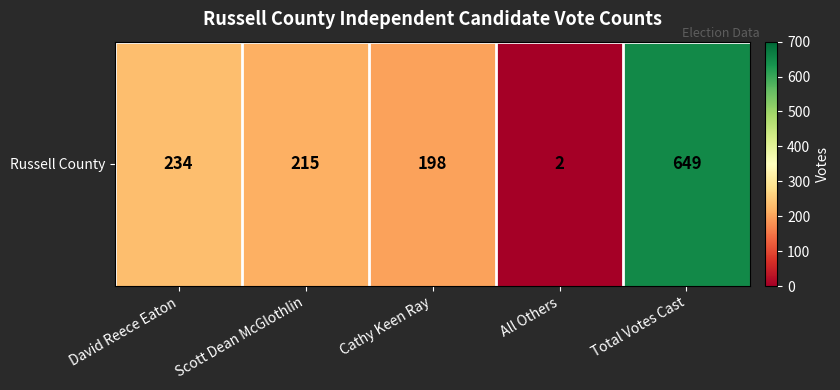

What is the sum of the values at David Reece Eaton and All Others?

236